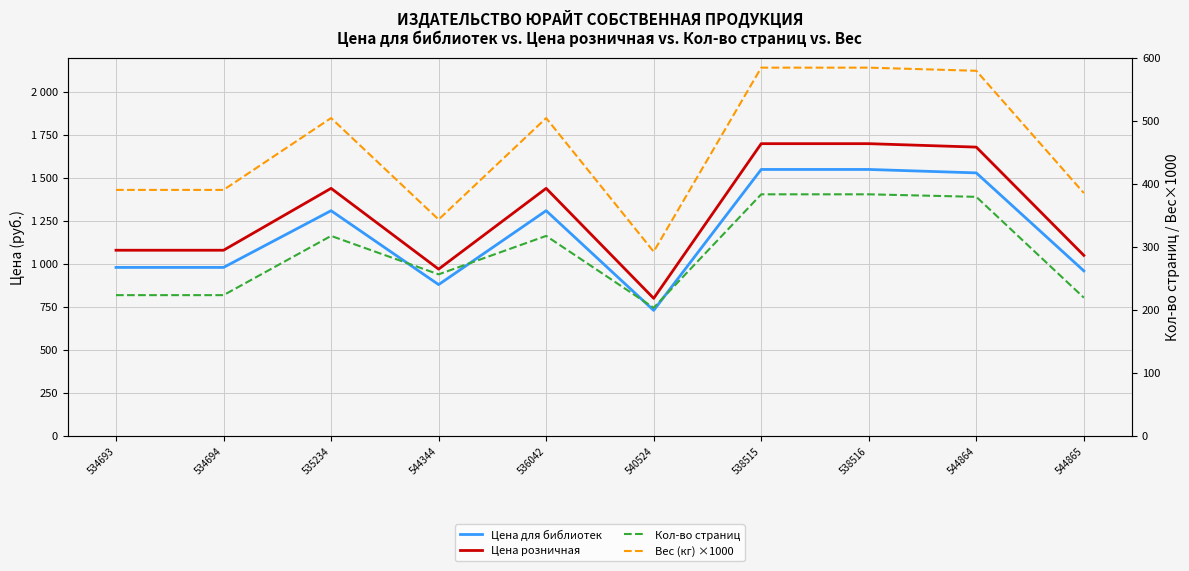

At which category is the sum across all series the highest?

538515